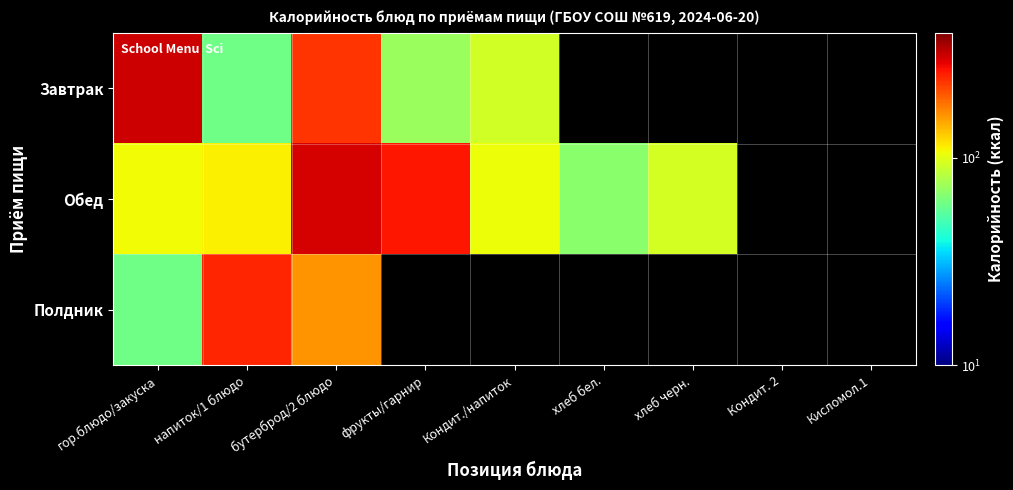

The value of Обед at хлеб черн. is 21.3. True or false?

False